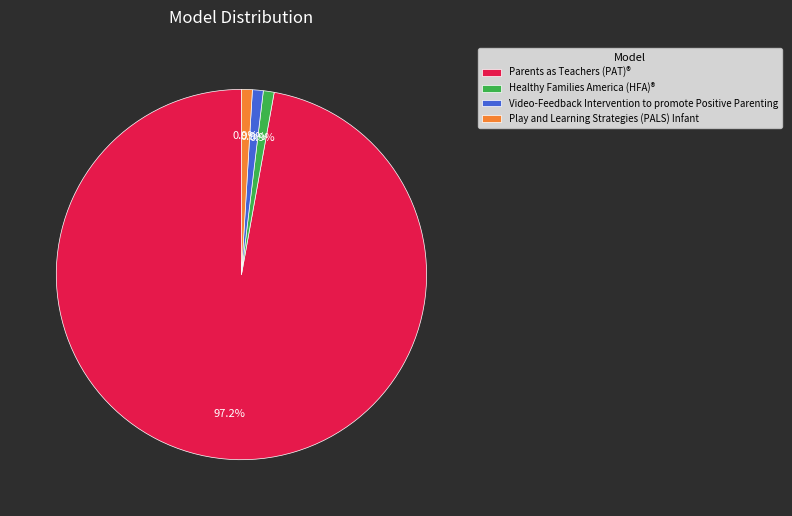

Count the number of slices in the pie.

4